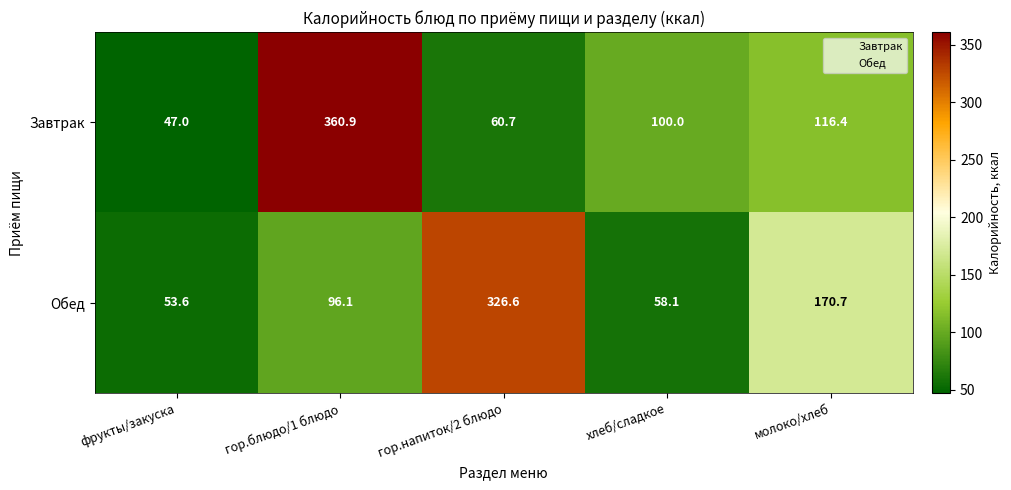

At how many categories does at least one series exceed 261?

2